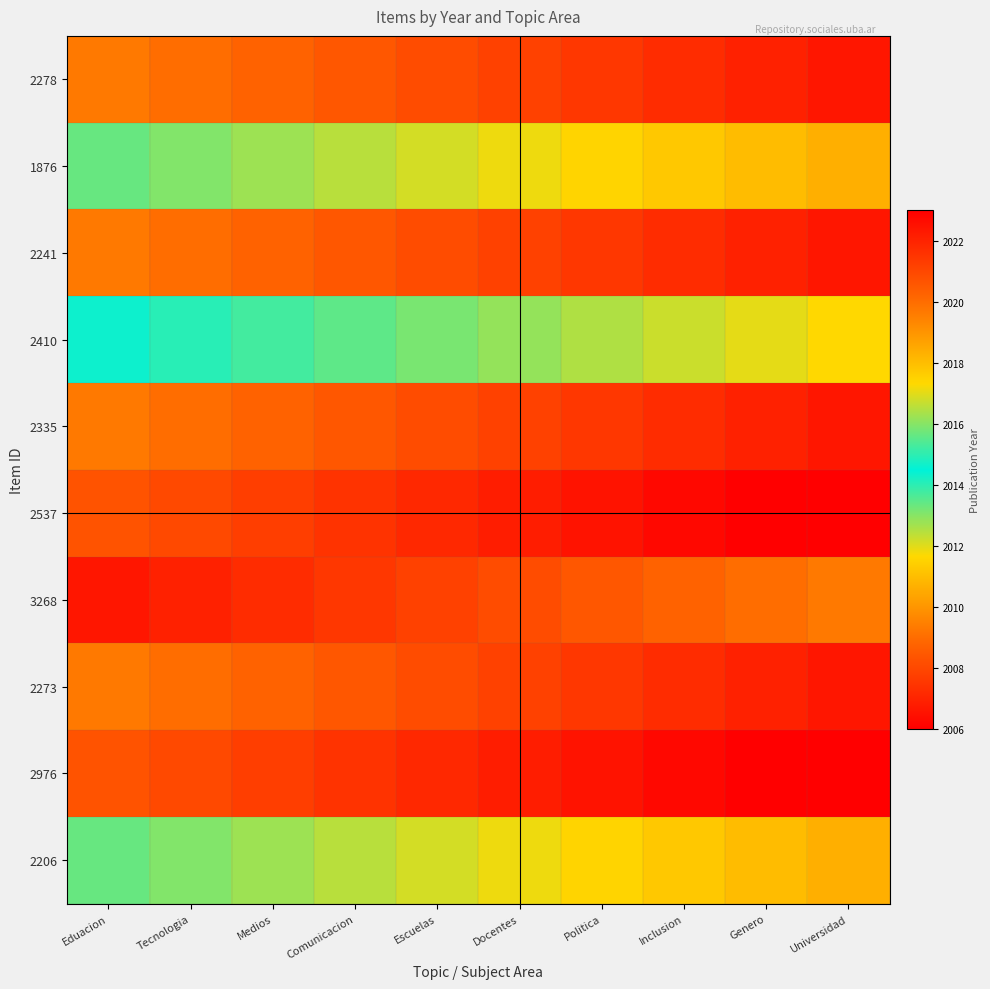

Reading left to right, list all the values displayed in this chart.

2278: Eduacion=2019.7	Tecnologia=2020.0	Medios=2020.2	Comunicacion=2020.5	Escuelas=2020.8	Docentes=2021.2	Politica=2021.5	Inclusion=2021.8	Genero=2022.0	Universidad=2022.3
1876: Eduacion=2015.7	Tecnologia=2016.0	Medios=2016.2	Comunicacion=2016.5	Escuelas=2016.8	Docentes=2017.2	Politica=2017.5	Inclusion=2017.8	Genero=2018.0	Universidad=2018.3
2241: Eduacion=2019.7	Tecnologia=2020.0	Medios=2020.2	Comunicacion=2020.5	Escuelas=2020.8	Docentes=2021.2	Politica=2021.5	Inclusion=2021.8	Genero=2022.0	Universidad=2022.3
2410: Eduacion=2014.7	Tecnologia=2015.0	Medios=2015.2	Comunicacion=2015.5	Escuelas=2015.8	Docentes=2016.2	Politica=2016.5	Inclusion=2016.8	Genero=2017.0	Universidad=2017.3
2335: Eduacion=2019.7	Tecnologia=2020.0	Medios=2020.2	Comunicacion=2020.5	Escuelas=2020.8	Docentes=2021.2	Politica=2021.5	Inclusion=2021.8	Genero=2022.0	Universidad=2022.3
2537: Eduacion=2020.7	Tecnologia=2021.0	Medios=2021.2	Comunicacion=2021.5	Escuelas=2021.8	Docentes=2022.2	Politica=2022.5	Inclusion=2022.8	Genero=2023.0	Universidad=2023.3
3268: Eduacion=2006.7	Tecnologia=2007.0	Medios=2007.2	Comunicacion=2007.5	Escuelas=2007.8	Docentes=2008.2	Politica=2008.5	Inclusion=2008.8	Genero=2009.0	Universidad=2009.3
2273: Eduacion=2019.7	Tecnologia=2020.0	Medios=2020.2	Comunicacion=2020.5	Escuelas=2020.8	Docentes=2021.2	Politica=2021.5	Inclusion=2021.8	Genero=2022.0	Universidad=2022.3
2976: Eduacion=2020.7	Tecnologia=2021.0	Medios=2021.2	Comunicacion=2021.5	Escuelas=2021.8	Docentes=2022.2	Politica=2022.5	Inclusion=2022.8	Genero=2023.0	Universidad=2023.3
2206: Eduacion=2015.7	Tecnologia=2016.0	Medios=2016.2	Comunicacion=2016.5	Escuelas=2016.8	Docentes=2017.2	Politica=2017.5	Inclusion=2017.8	Genero=2018.0	Universidad=2018.3